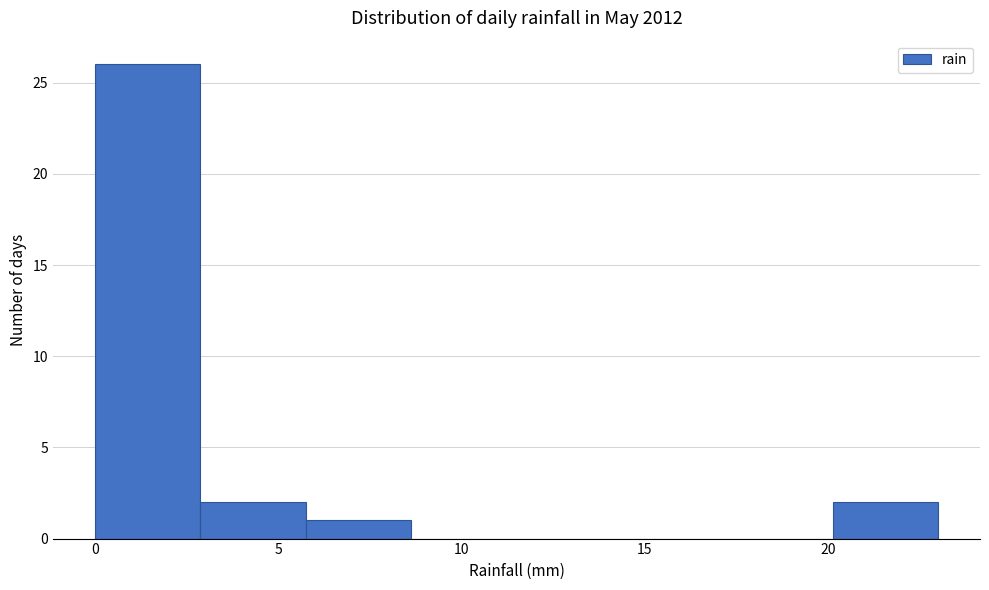

Which range on the x-axis has the tallest bar?

0.0 to 3.0